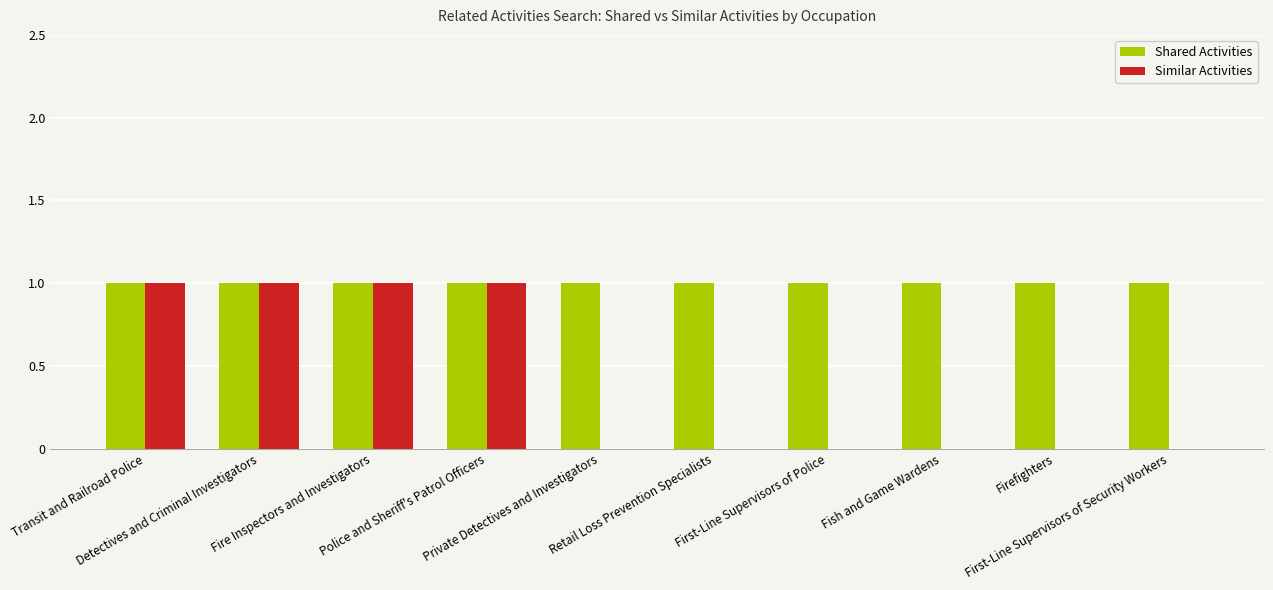

What is the total value across all series at First-Line Supervisors of Security Workers?

1